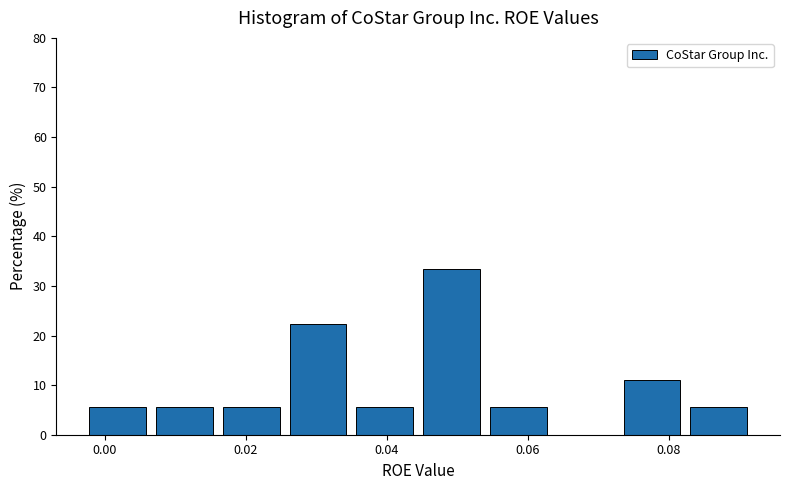

What is the height of the bar covering 0.074 to 0.084 on the x-axis? Neither the bar edges nor the heights are printed on the chart, so give them approximately, as read against the axes.

11